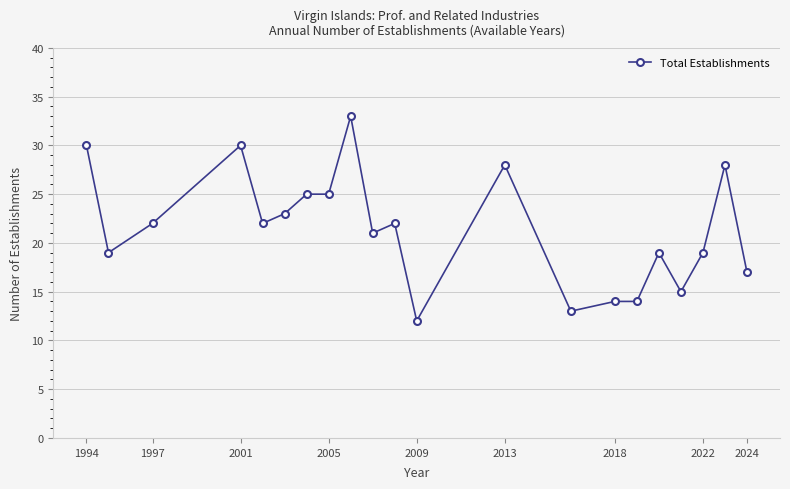

What is the maximum value shown in the chart?

33